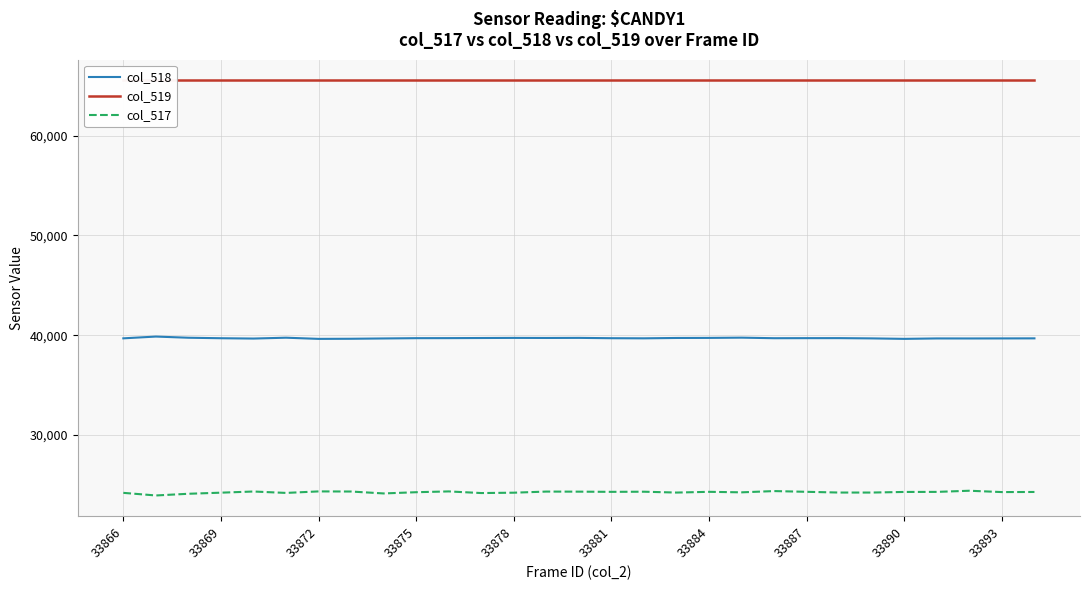

True or false: col_517 and col_519 intersect in this chart.

False